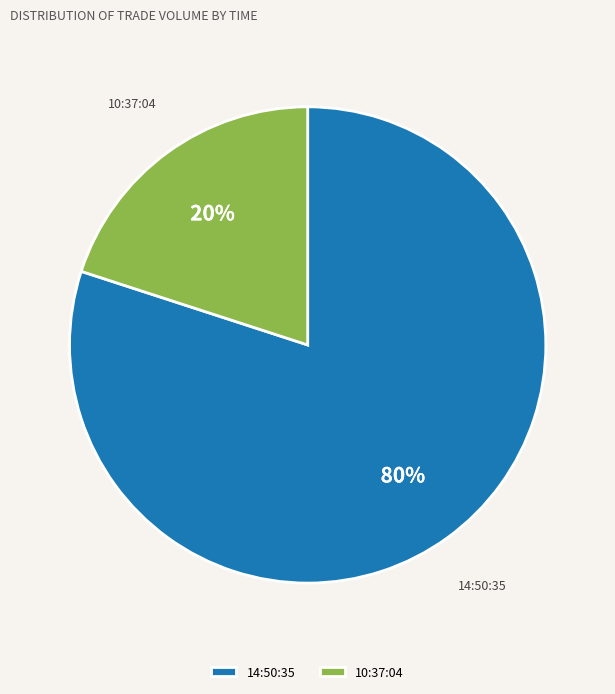

Do 10:37:04 and 14:50:35 together represent more than half of the pie?

Yes